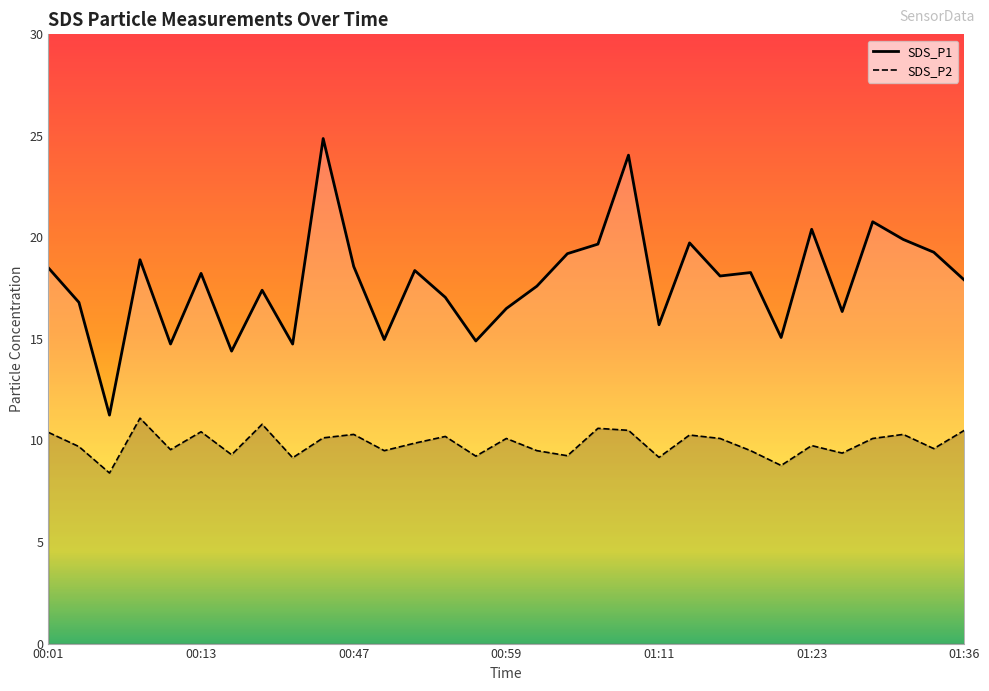

True or false: SDS_P2 and SDS_P1 intersect in this chart.

False